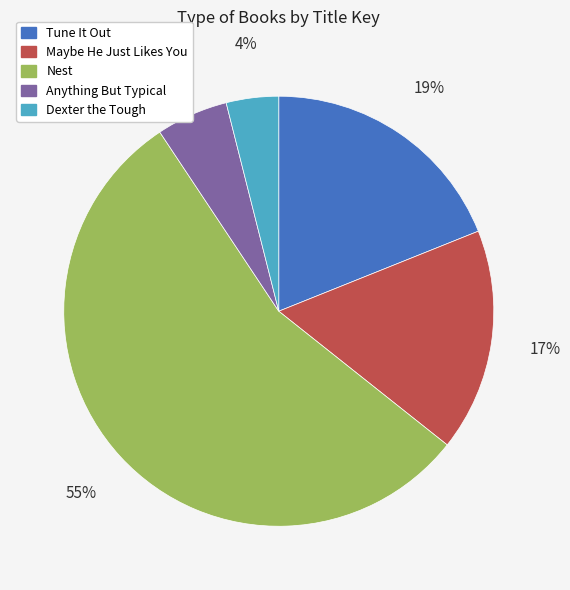

What percentage is the Anything But Typical slice, to the nearest percent?

5%